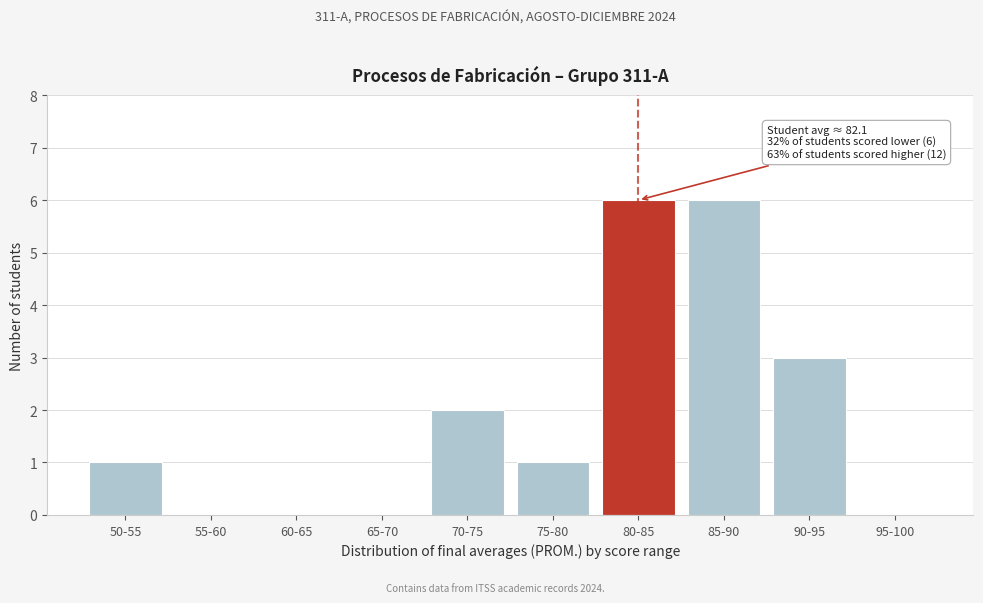

Reading right to left, list all the values displayed in this chart.

95-100=0	90-95=3	85-90=6	80-85=6	75-80=1	70-75=2	65-70=0	60-65=0	55-60=0	50-55=1